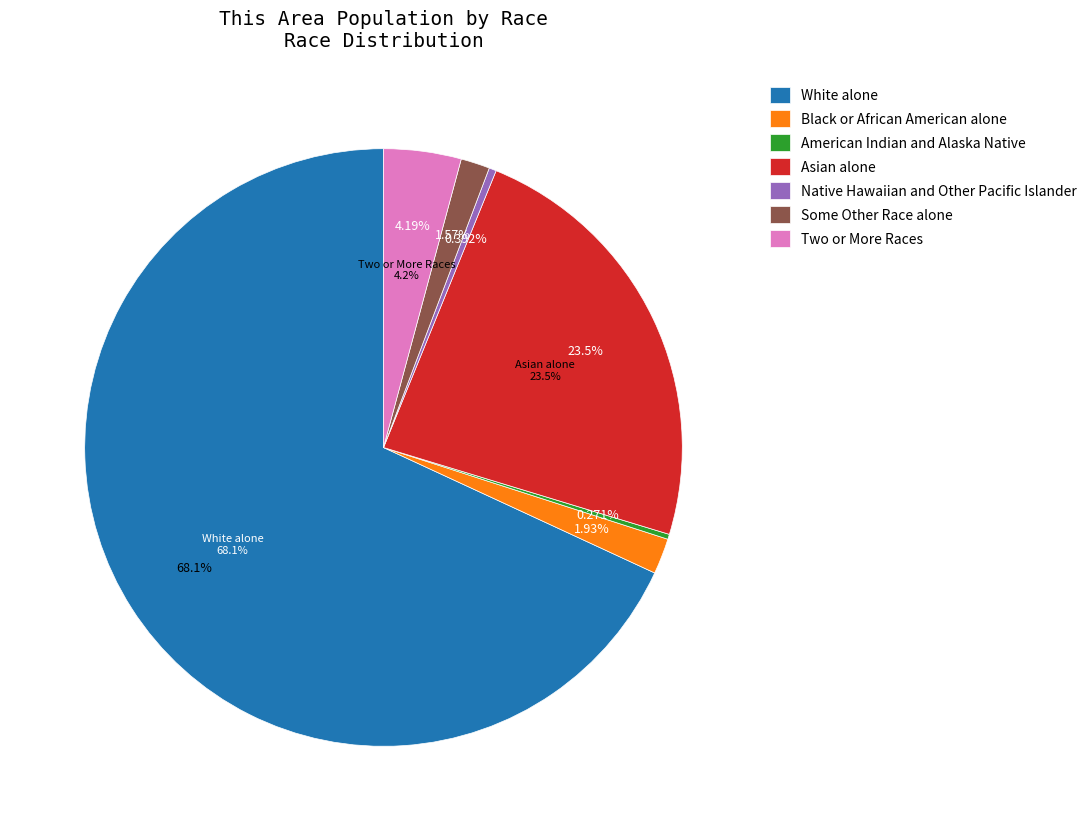

Which slice is the smallest?

American Indian and Alaska Native